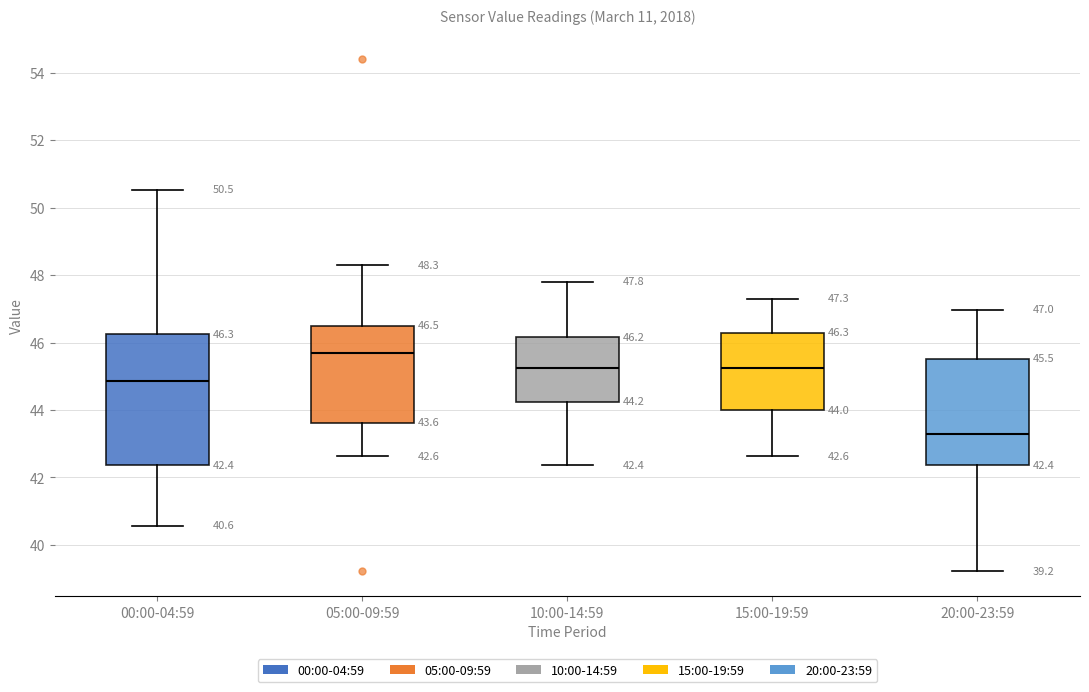

Which box's median line is the highest?

05:00-09:59